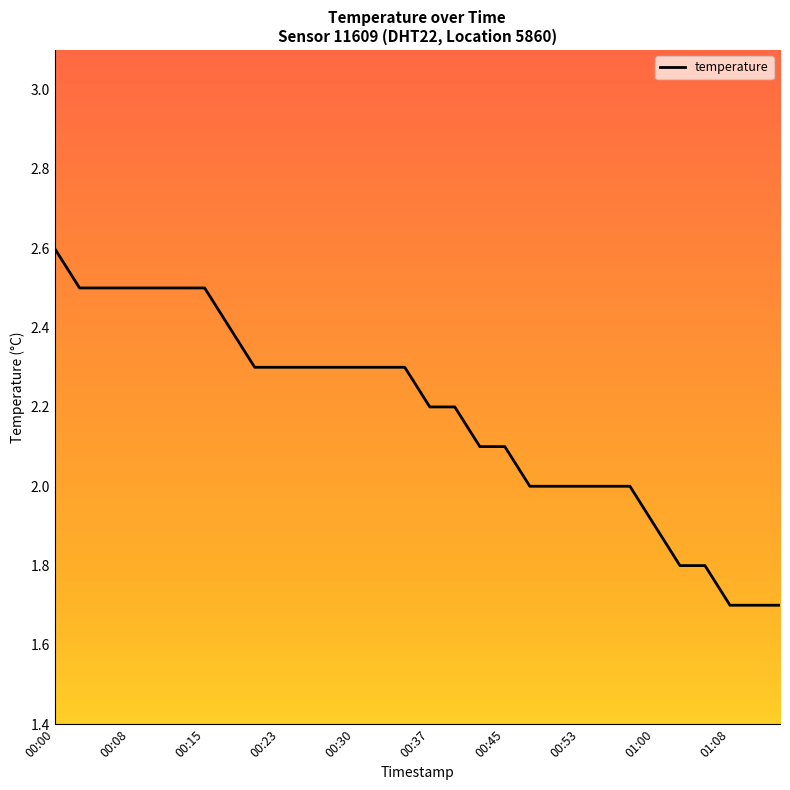

What is the difference between the maximum and minimum values?

0.9